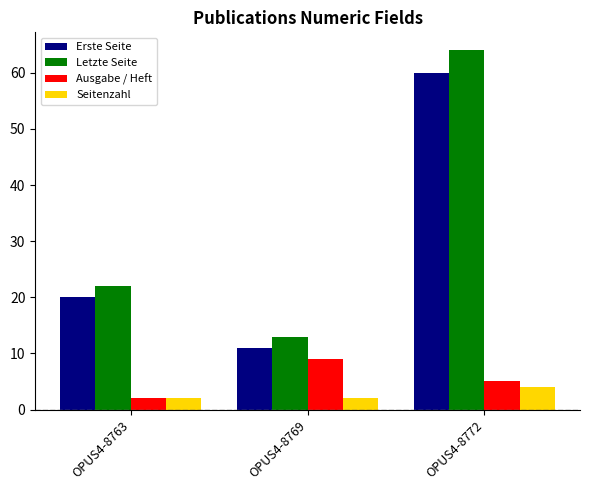

Which series has the largest range (max minus min)?

Letzte Seite